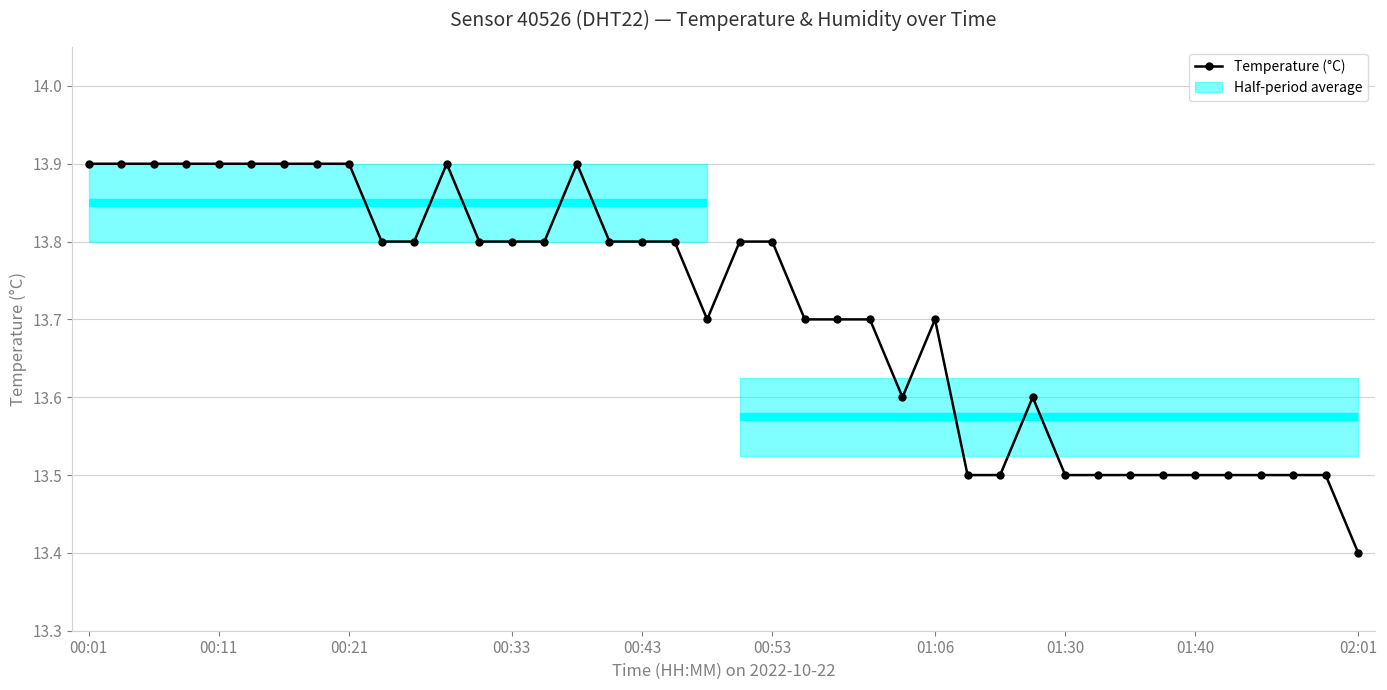

How many data points does each series have?

40